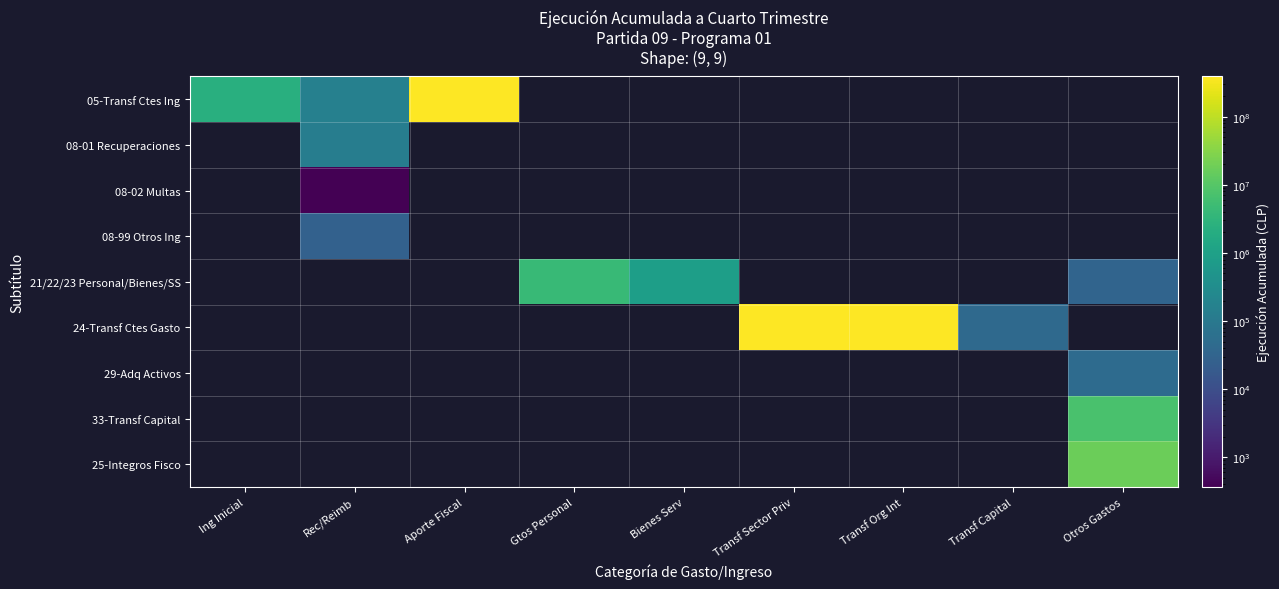

At which category is the sum across all series the highest?

Aporte Fiscal